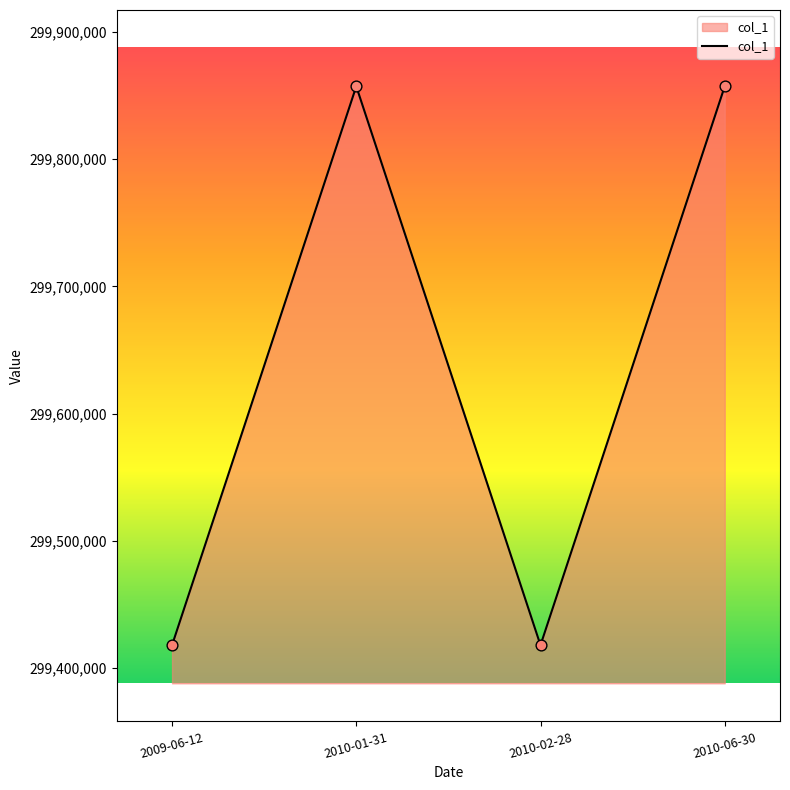

What is the change in value from 2009-06-12 to 2010-01-31?

+439150